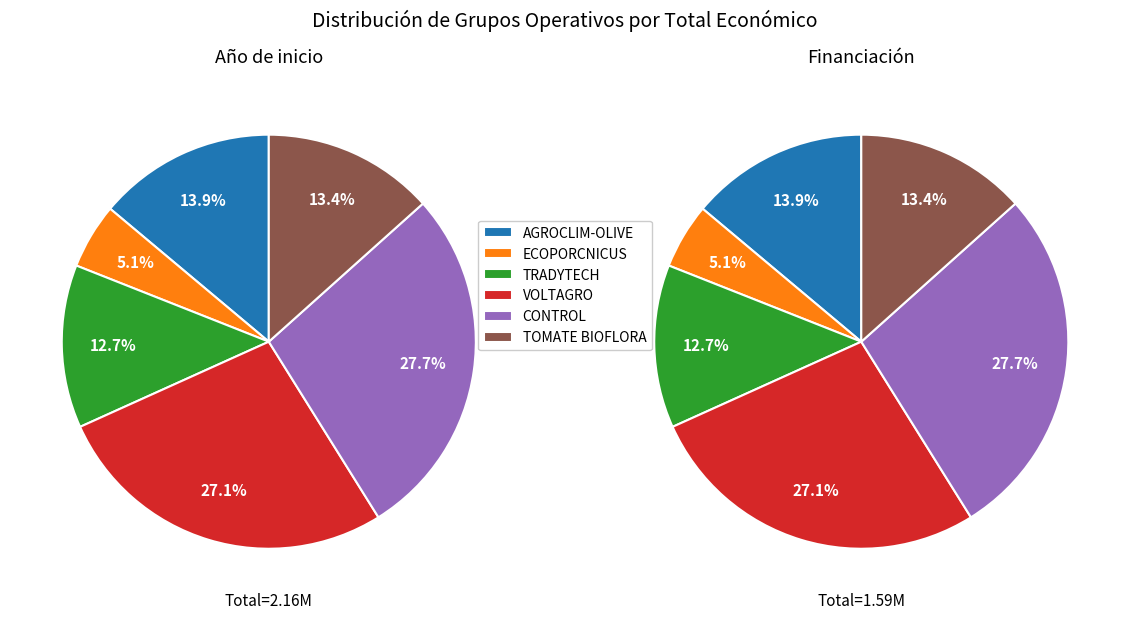

To the nearest percent, what is the average slice percentage?

17%